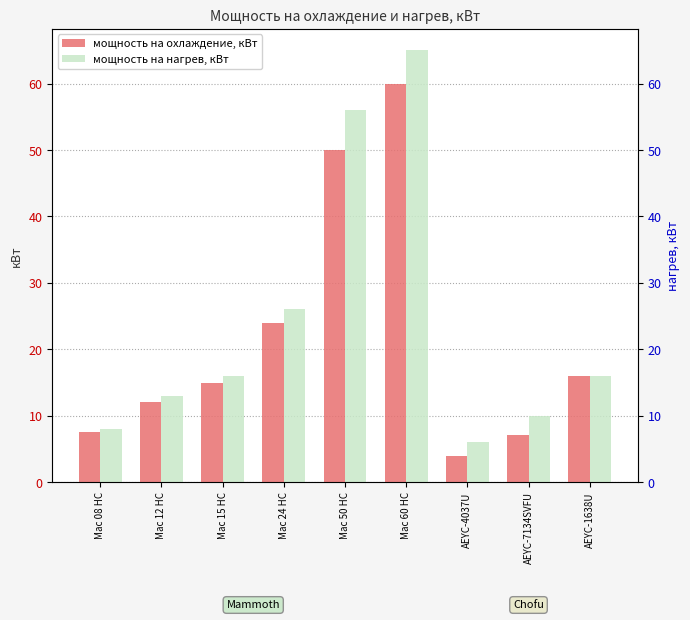

List the series in order of their overall mean, lowest first.

мощность на охлаждение, кВт, мощность на нагрев, кВт